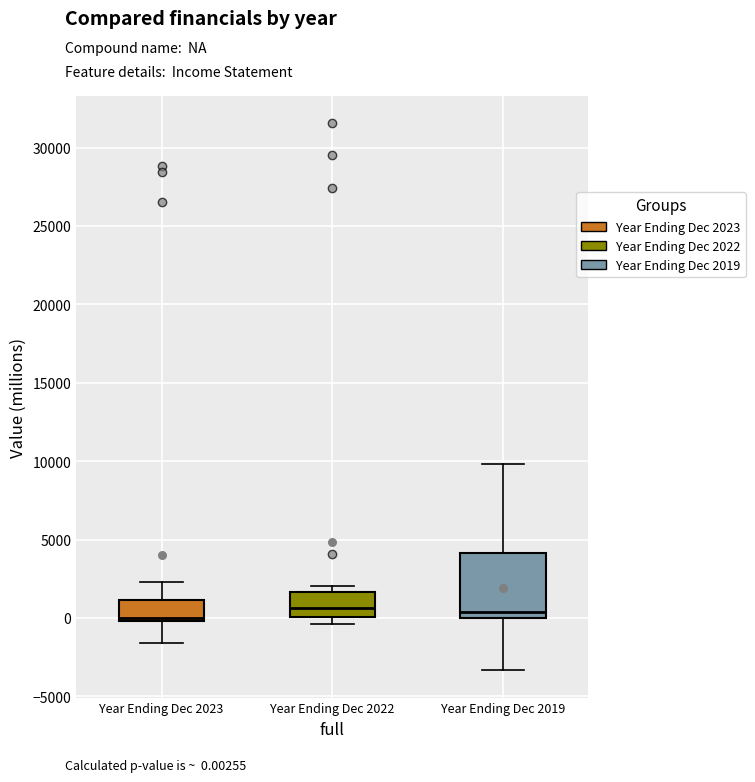

Reading left to right, transcribe this box plot: for each box, give where its median line is, the range the box spans, and where its two whiskers end, as read against the y-axis. The values are not printed on the chart, so give them approximately, as read against the axis.

Year Ending Dec 2023: median 0 (just above the box's lower edge), box 0 to 1000, whiskers -1500 to 2500
Year Ending Dec 2022: median 500, box 0 to 1500, whiskers -500 to 2000
Year Ending Dec 2019: median 500, box 0 to 4000, whiskers -3500 to 10000